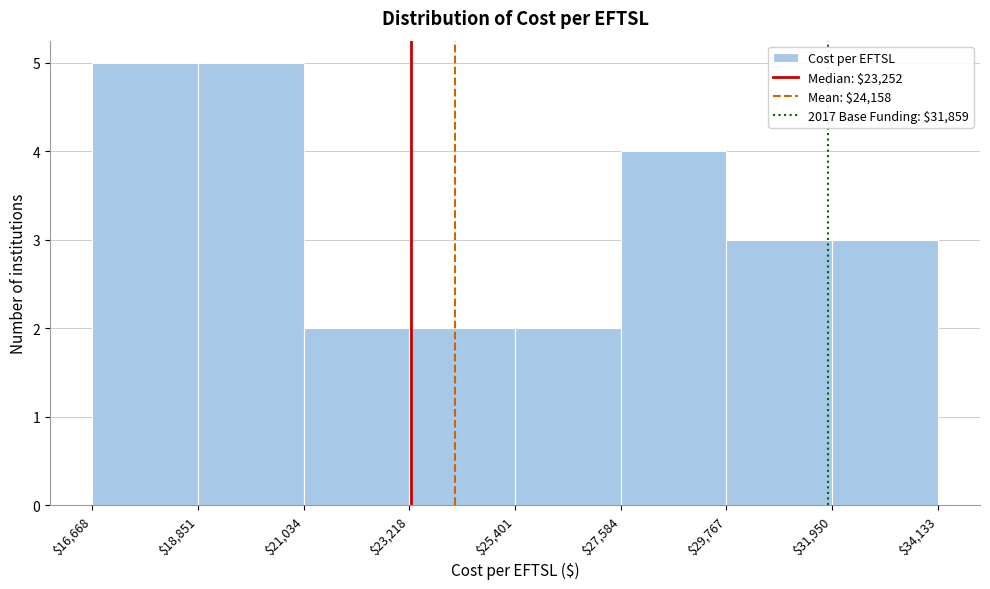

Reading left to right, list every bar in this chart as the range it spans on the x-axis followed by its height. The values are not printed on the chart, so give them approximately, as read against the axis.

$16,668 to $18,851: 5
$18,851 to $21,034: 5
$21,034 to $23,218: 2
$23,218 to $25,401: 2
$25,401 to $27,584: 2
$27,584 to $29,767: 4
$29,767 to $31,950: 3
$31,950 to $34,133: 3